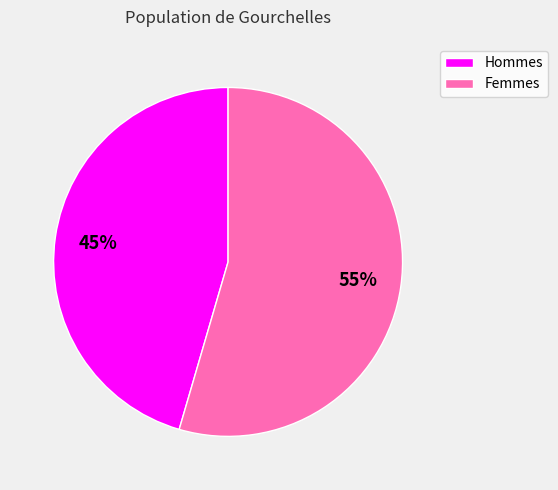

Rank the categories by value from highest to lowest.

Femmes, Hommes